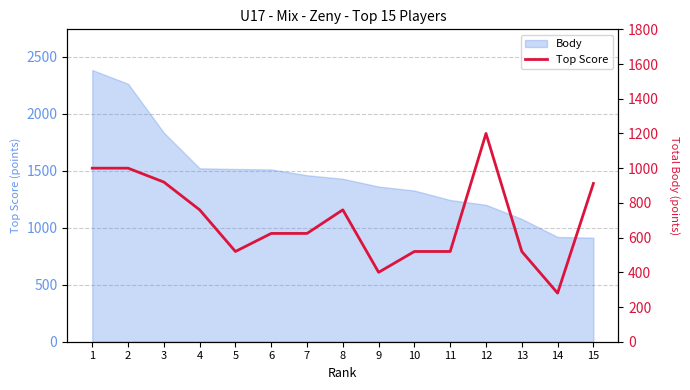

List the labels in order of value, largest first.

12, 1, 2, 3, 15, 4, 8, 6, 7, 5, 10, 11, 13, 9, 14